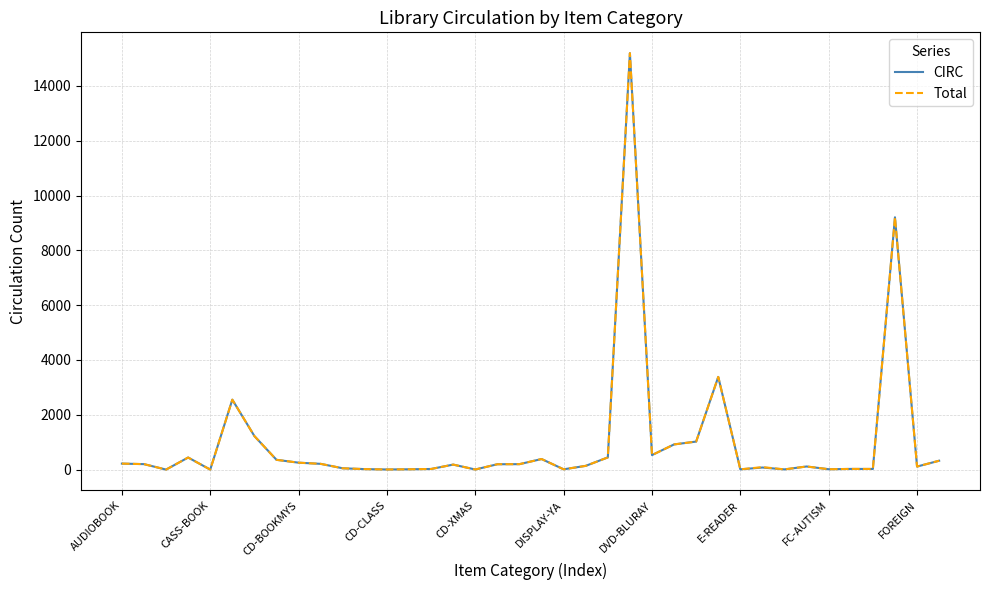

What are all the series names shown in the legend?

CIRC, Total